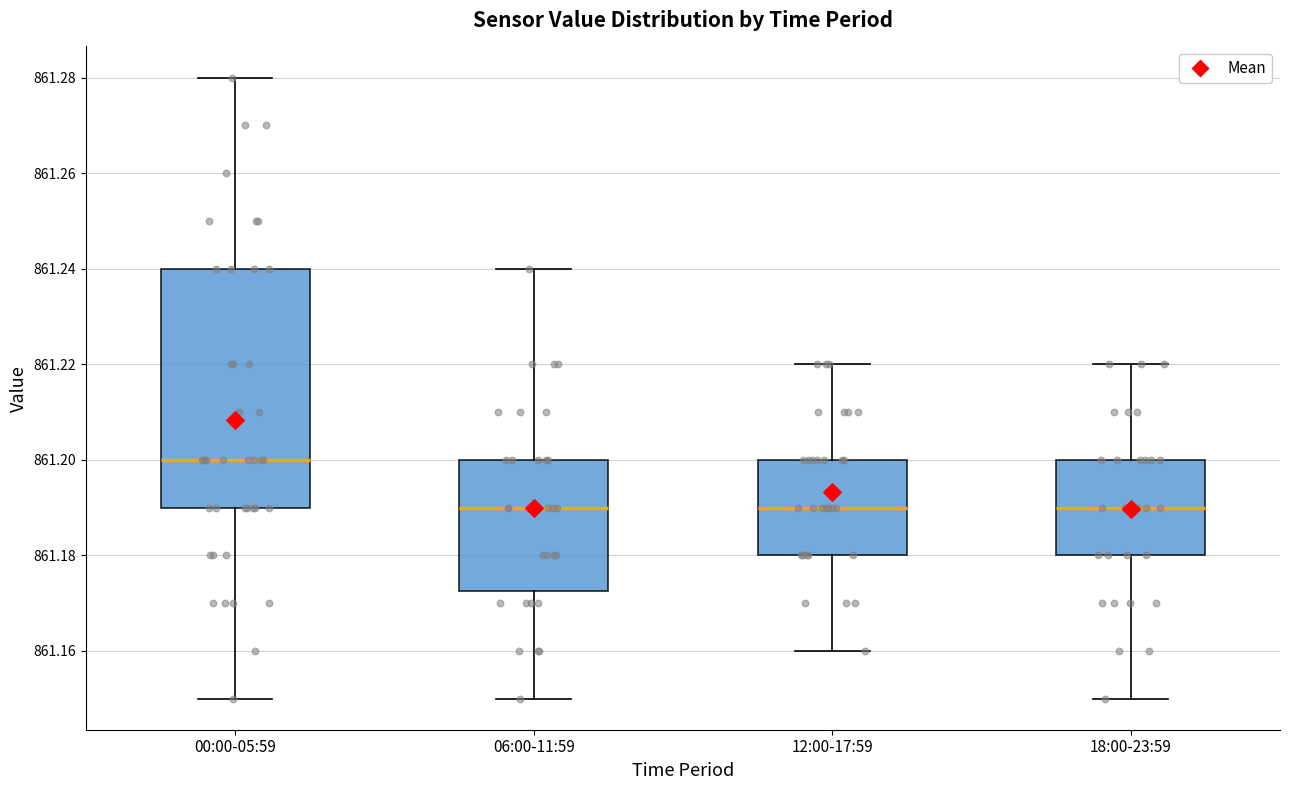

Reading left to right, read every box against the y-axis: the position of its median line, the range the box covers, and the ends of its whiskers. The values are not printed on the chart, so give them approximately, as read against the axis.

00:00-05:59: median 861.200, box 861.190 to 861.240, whiskers 861.150 to 861.280
06:00-11:59: median 861.190, box 861.172 to 861.200, whiskers 861.150 to 861.240
12:00-17:59: median 861.190, box 861.180 to 861.200, whiskers 861.160 to 861.220
18:00-23:59: median 861.190, box 861.180 to 861.200, whiskers 861.150 to 861.220